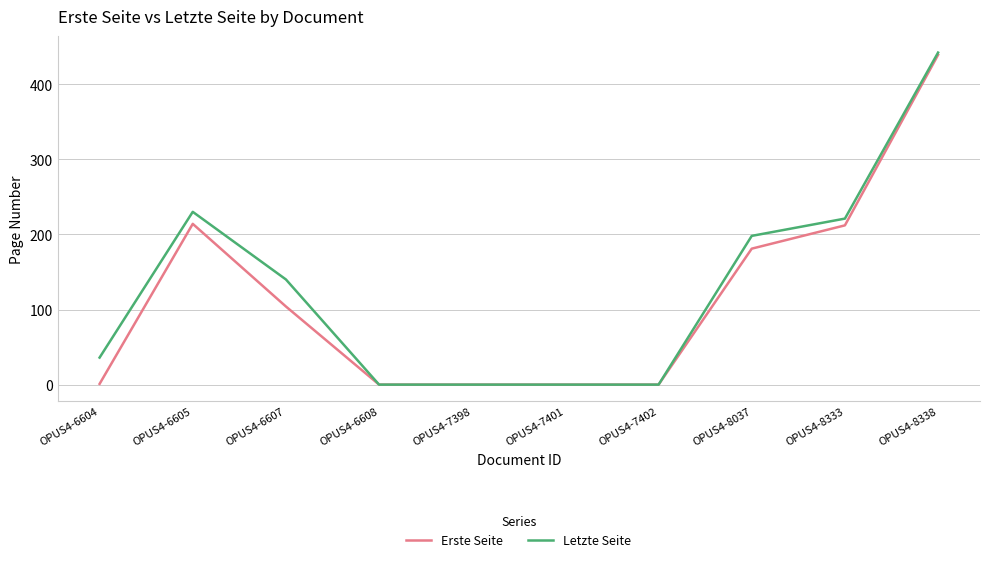

Which series has the largest range (max minus min)?

Letzte Seite